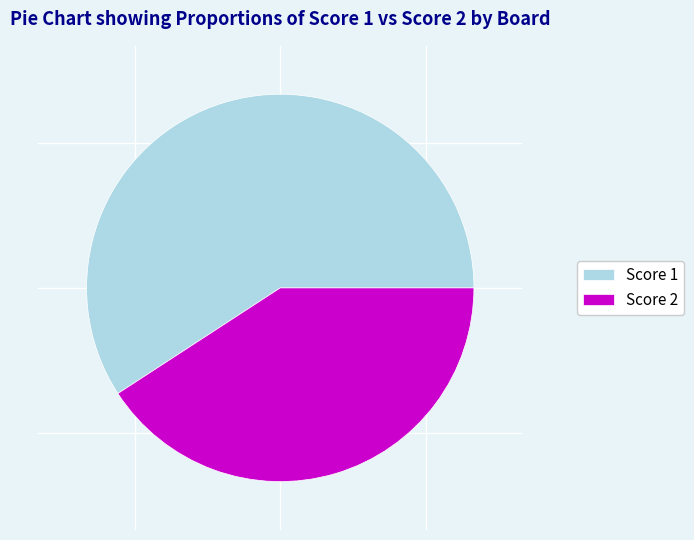

Which has a higher value, Score 2 or Score 1?

Score 1